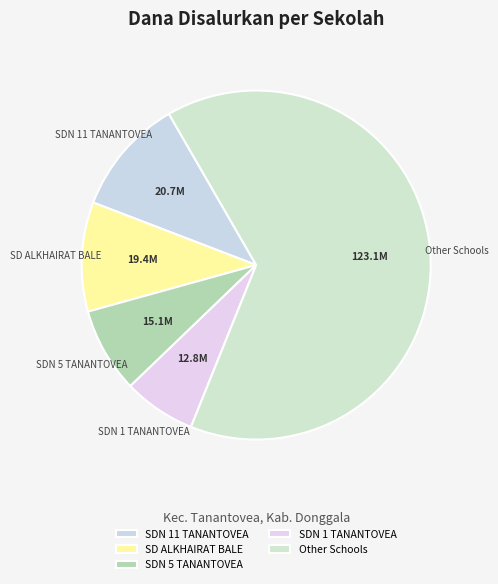

Which category accounts for the majority?

Other Schools